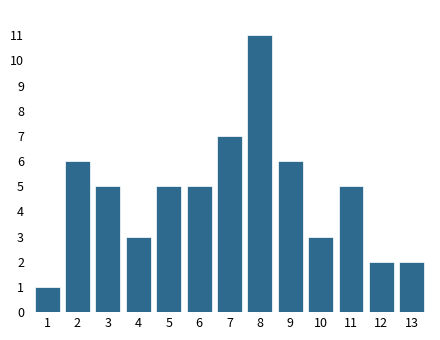

Reading right to left, what are all the values shown in this chart?

2	2	5	3	6	11	7	5	5	3	5	6	1